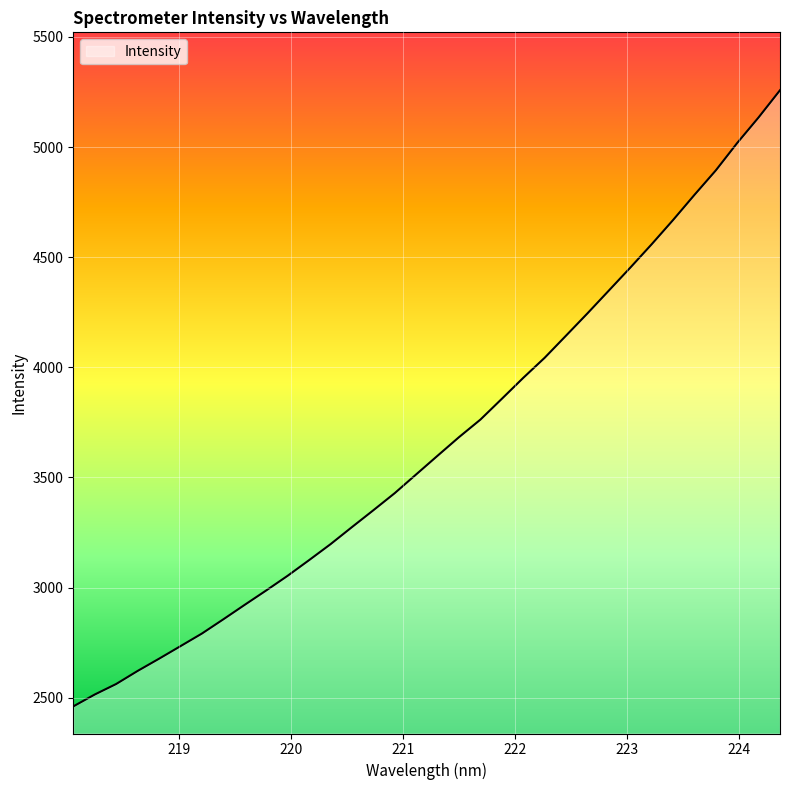

What is the maximum value shown in the chart?

5258.1